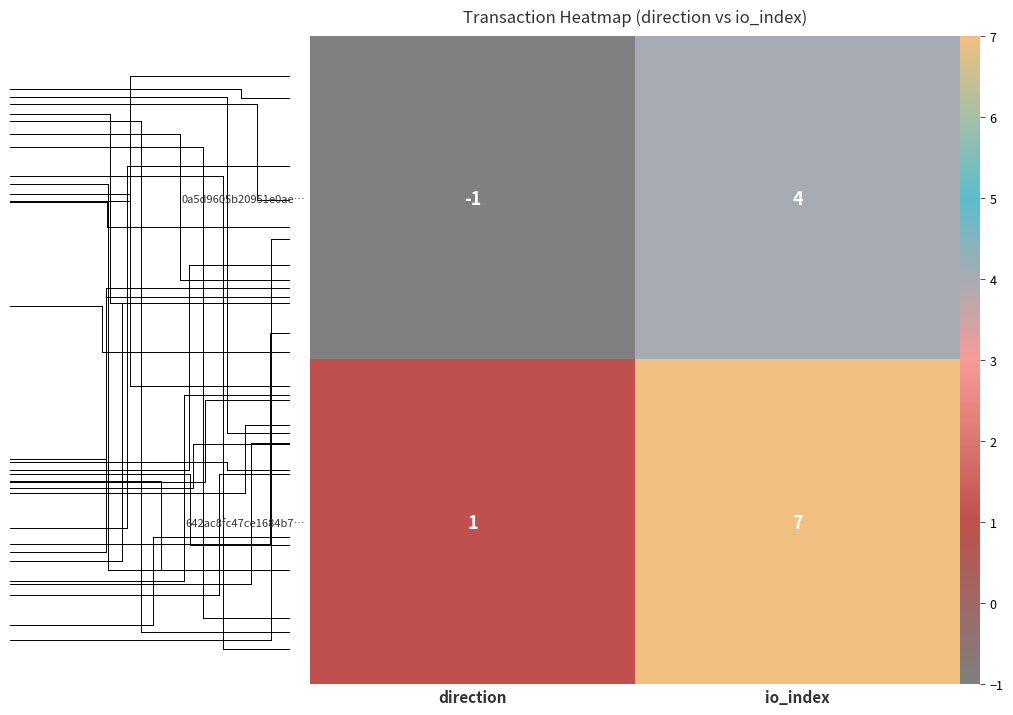

List the series in order of their peak value, lowest first.

0a5d9605b20951e0ae…, 642ac8fc47ce1684b7…